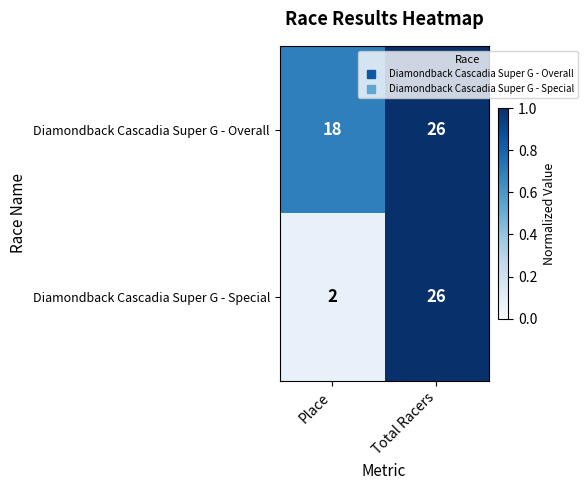

What is the difference between the highest and lowest values at Place?

16